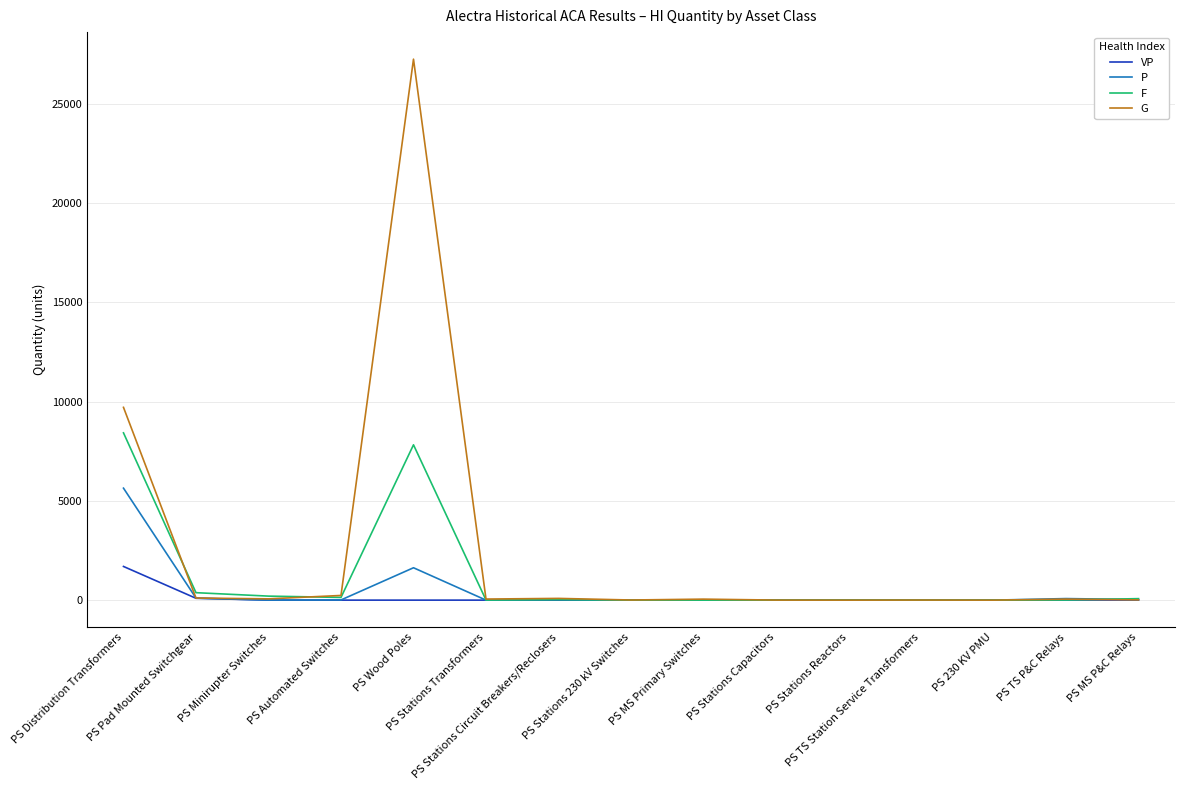

At which label does P first exceed 4?

PS Distribution Transformers